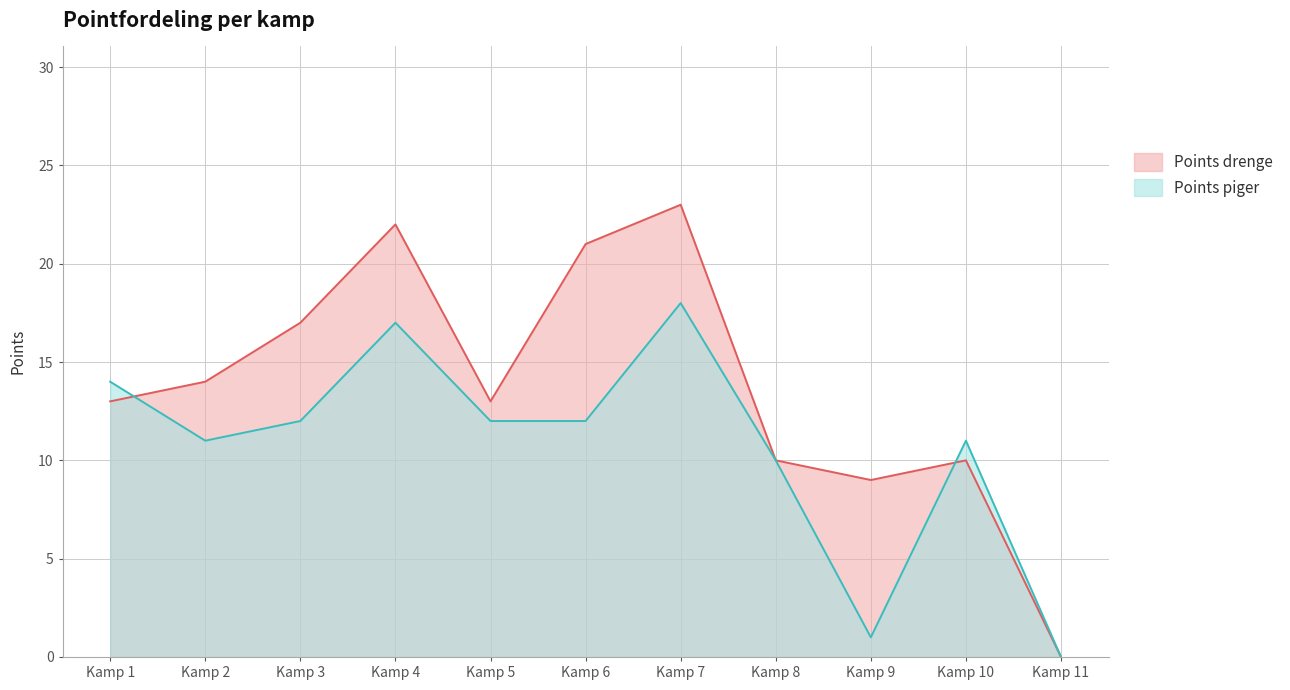

What is the difference between the Points piger values at Kamp 3 and Kamp 8?

2